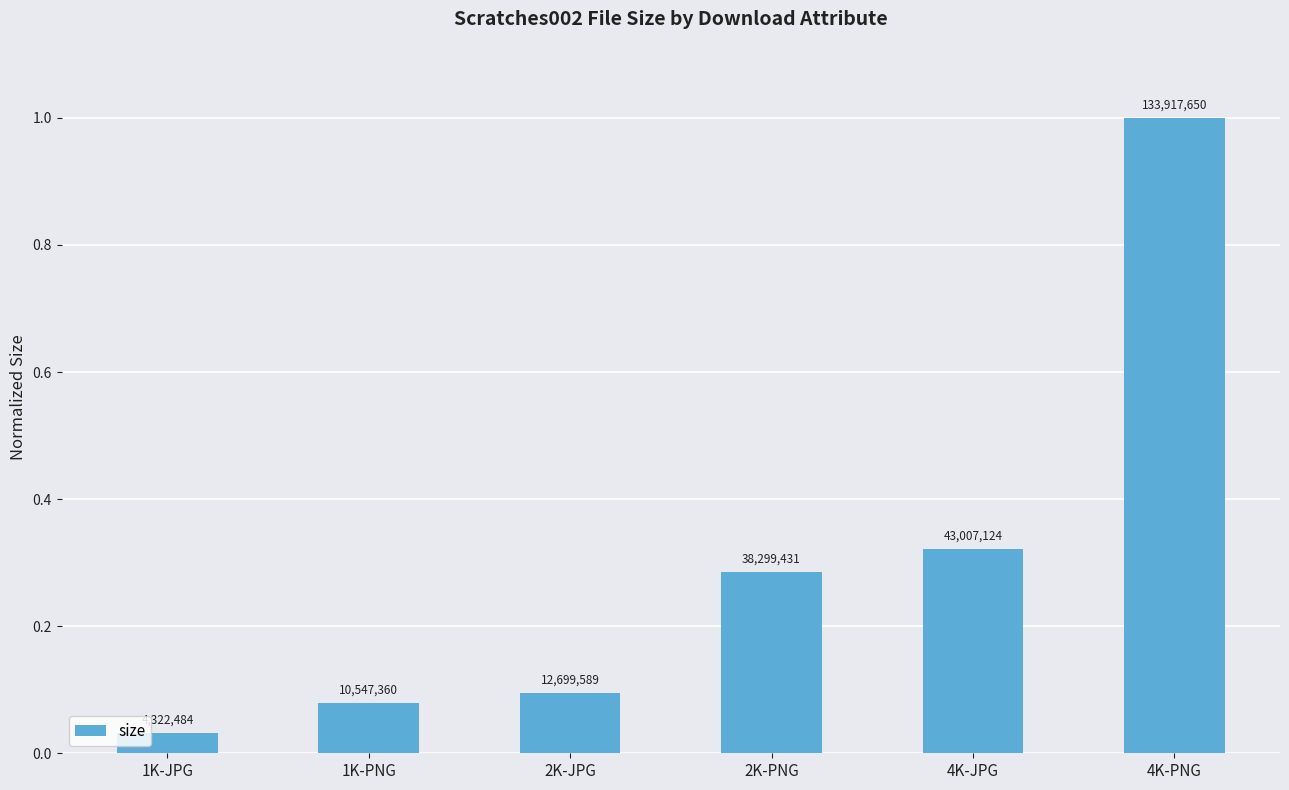

Reading right to left, transcribe all the data shown in this chart.

4K-PNG=1.0	4K-JPG=0.3	2K-PNG=0.3	2K-JPG=0.1	1K-PNG=0.1	1K-JPG=0.0